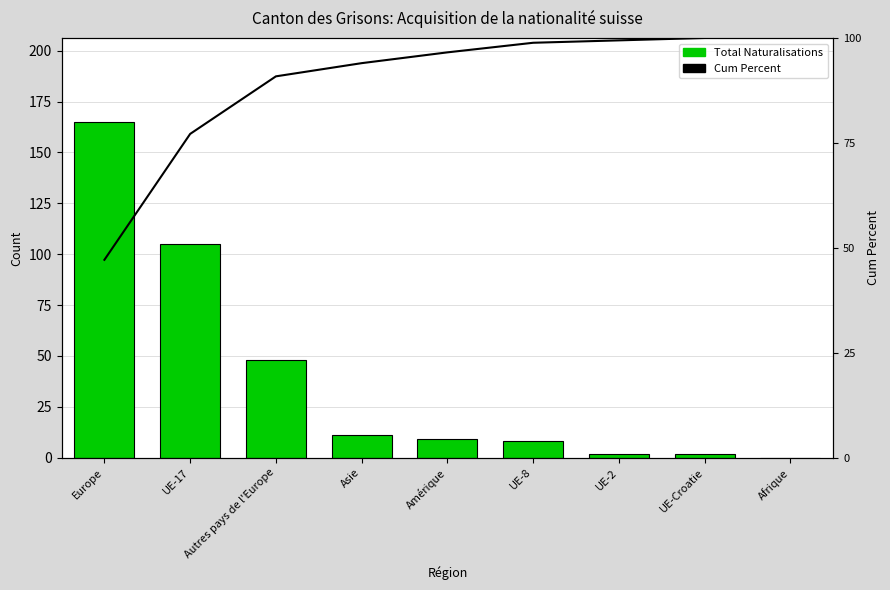

Between UE-17 and UE-2, which is larger?

UE-17